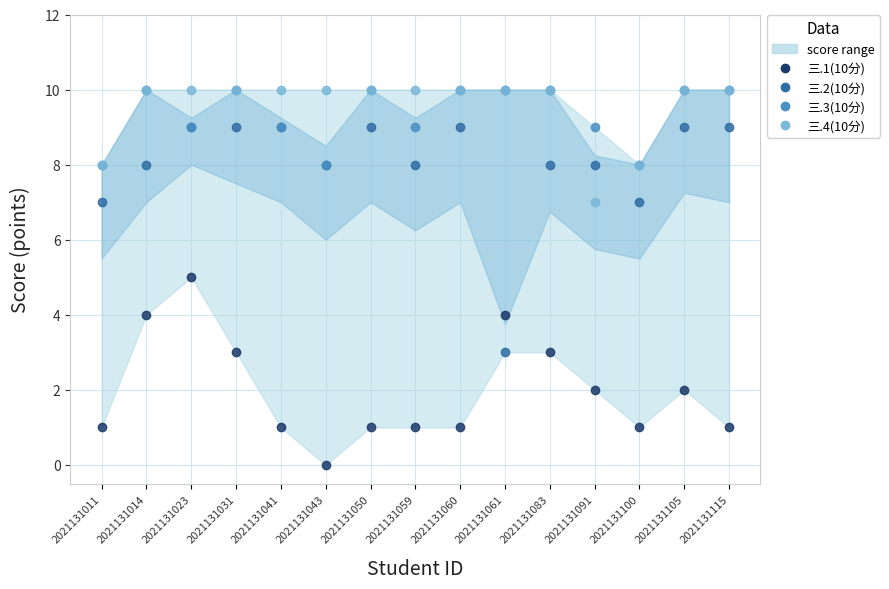

Between 2021131083 and 2021131043, which is larger?

2021131083